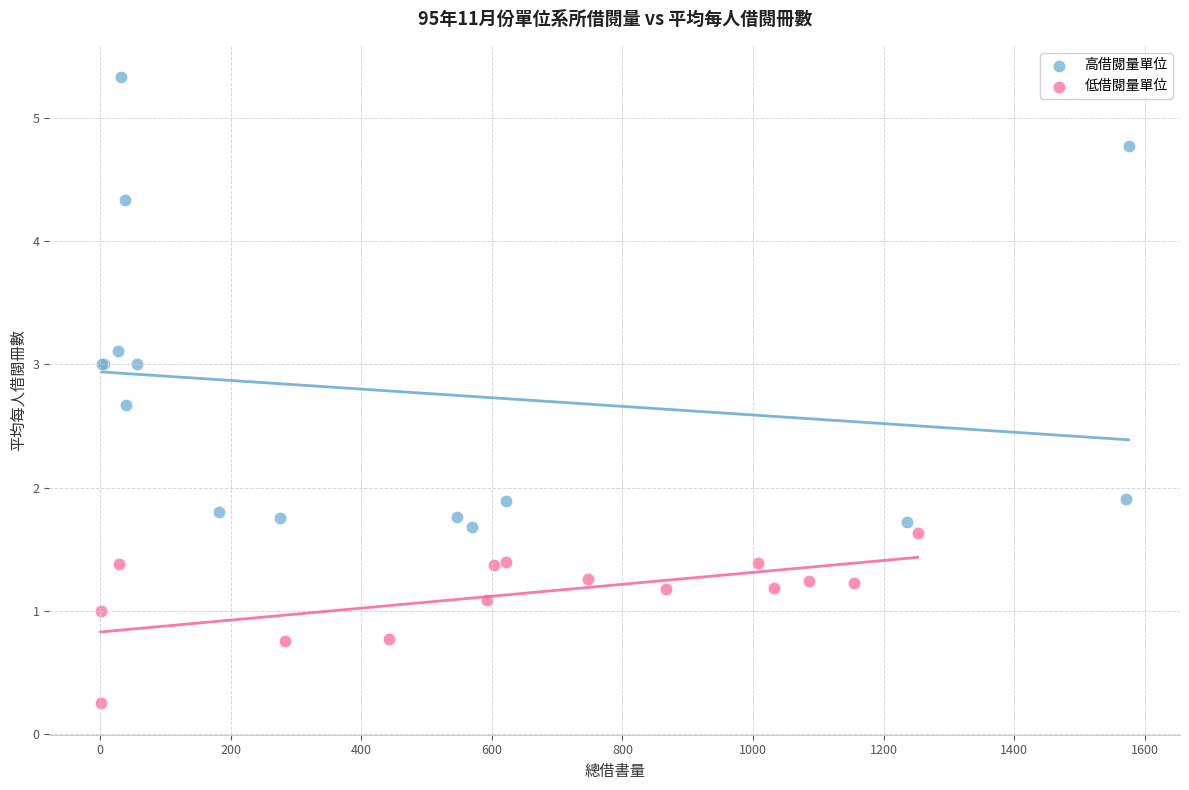

Which series contains the highest Y value?

高借閱量單位